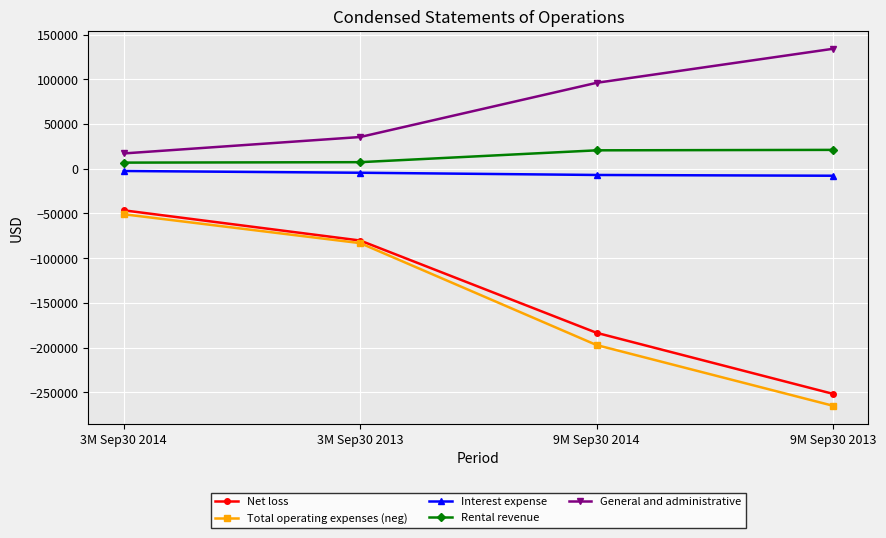

At which category is the sum across all series the highest?

3M Sep30 2014